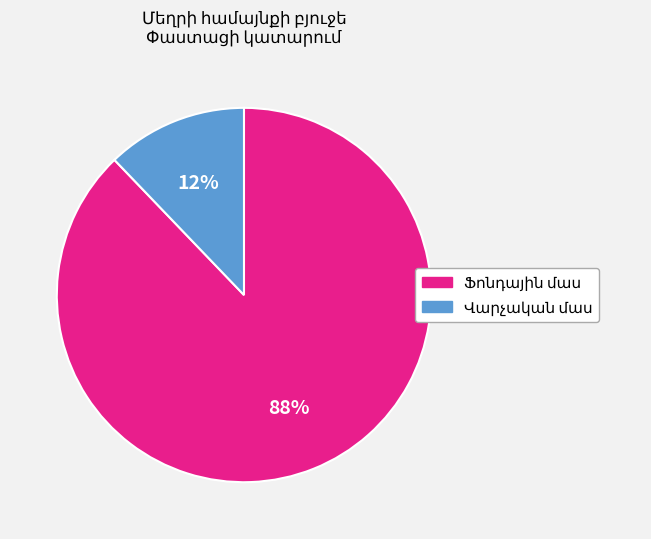

To the nearest percent, what is the difference between the largest and smallest slice percentages?

76%